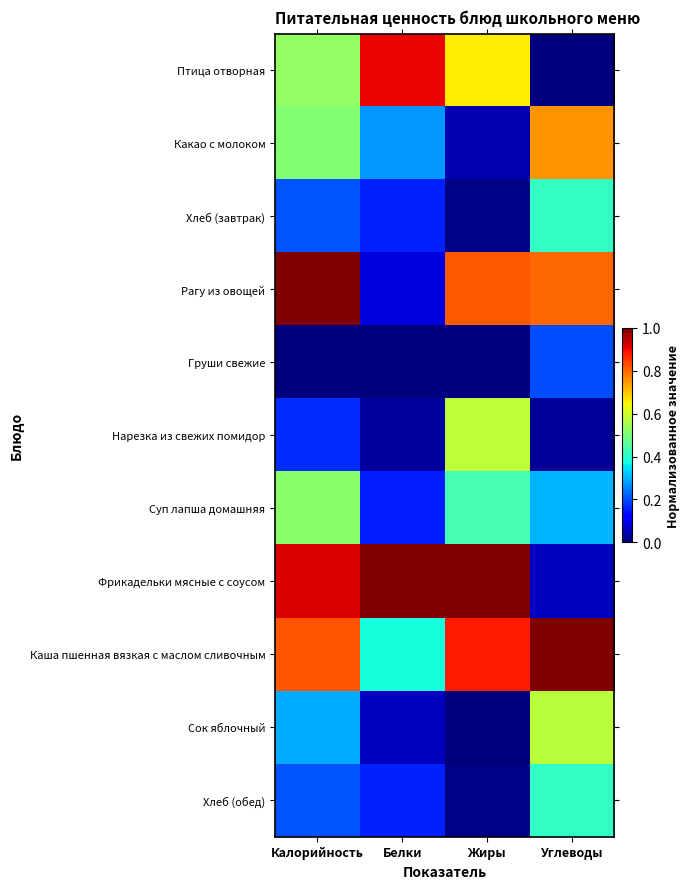

Which has a higher value, Белки or Калорийность?

Белки